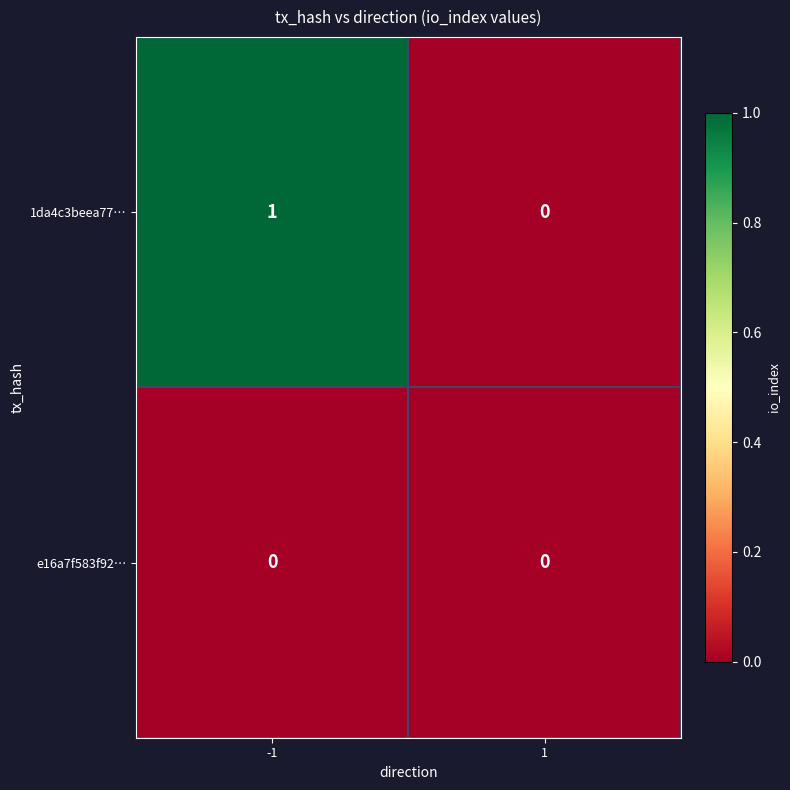

List the series in order of their overall mean, lowest first.

e16a7f583f92…, 1da4c3beea77…